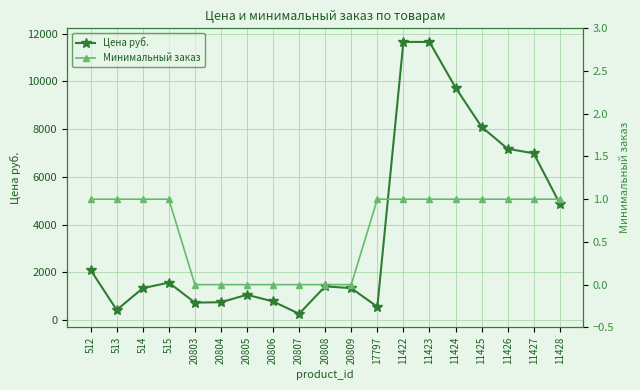

Which has a higher value, 11426 or 514?

11426